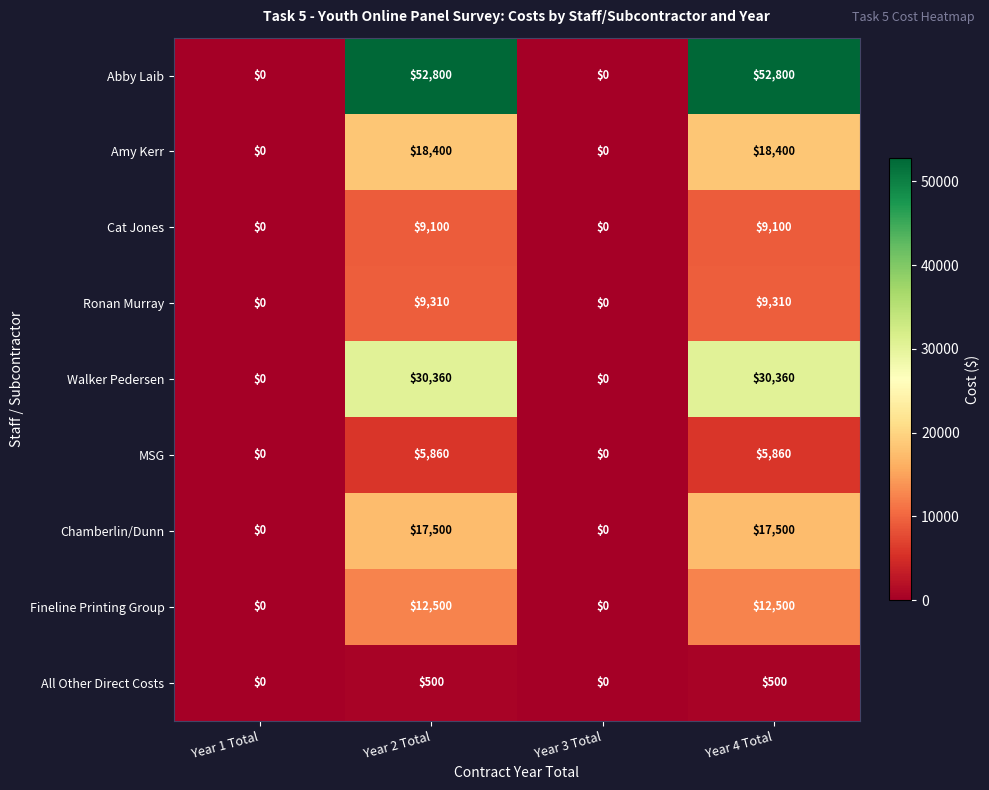

Rank the series by their maximum value, from lowest to highest.

All Other Direct Costs, MSG, Cat Jones, Ronan Murray, Fineline Printing Group, Chamberlin/Dunn, Amy Kerr, Walker Pedersen, Abby Laib